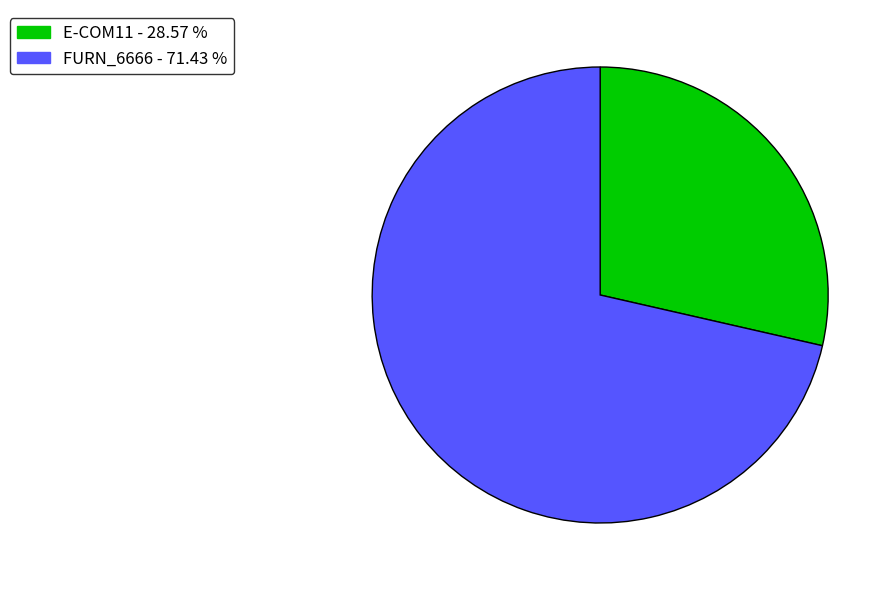

Approximately how many times larger is the value at FURN_6666 compared to E-COM11?

2.5